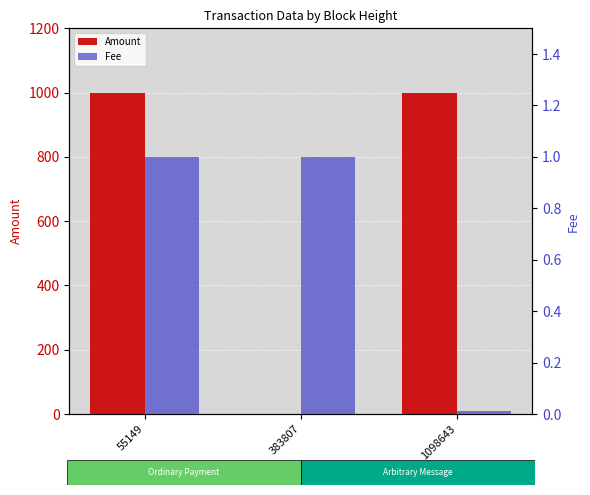

Is the value of Fee at 55149 greater than the value of Amount at 383807?

Yes